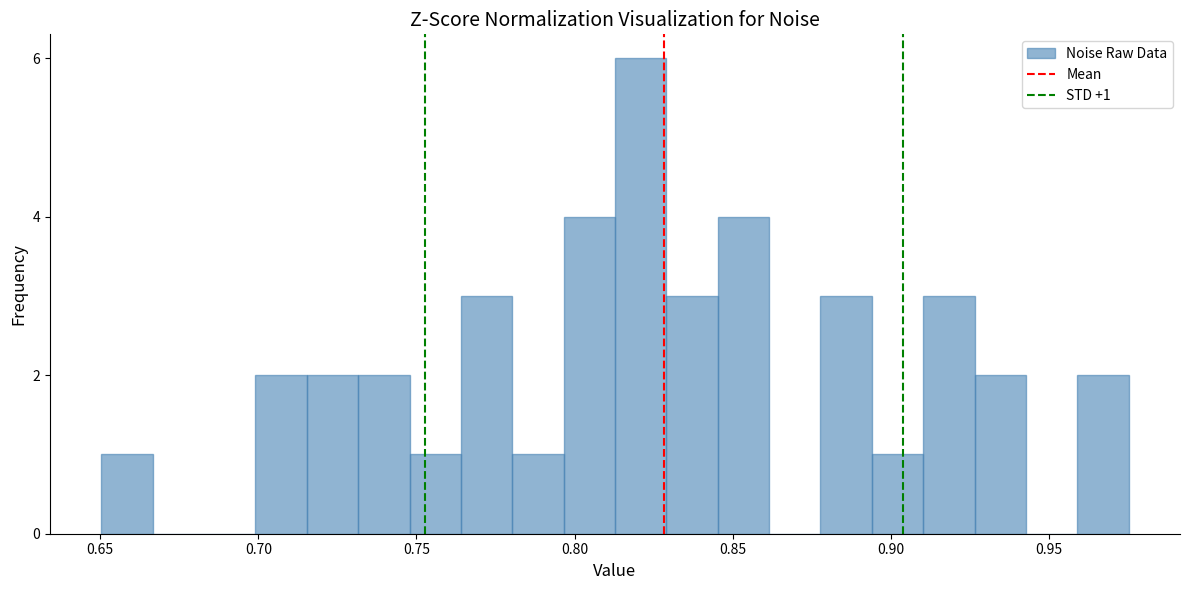

Read against the x-axis, roughly where is the centre of the tallest bar?

0.820